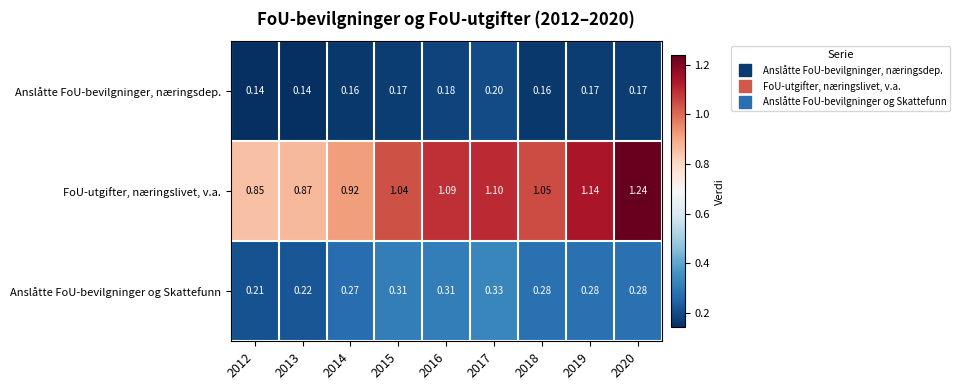

Between 2018 and 2020, which series saw the biggest shift?

FoU-utgifter, næringslivet, v.a.